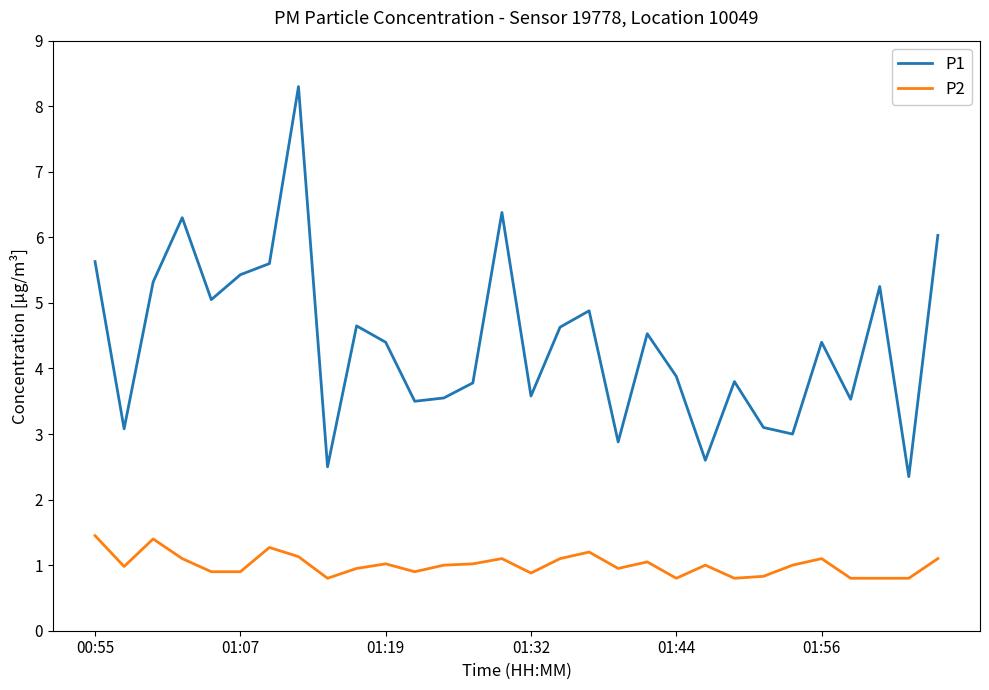

What is the minimum value for P2?

0.8